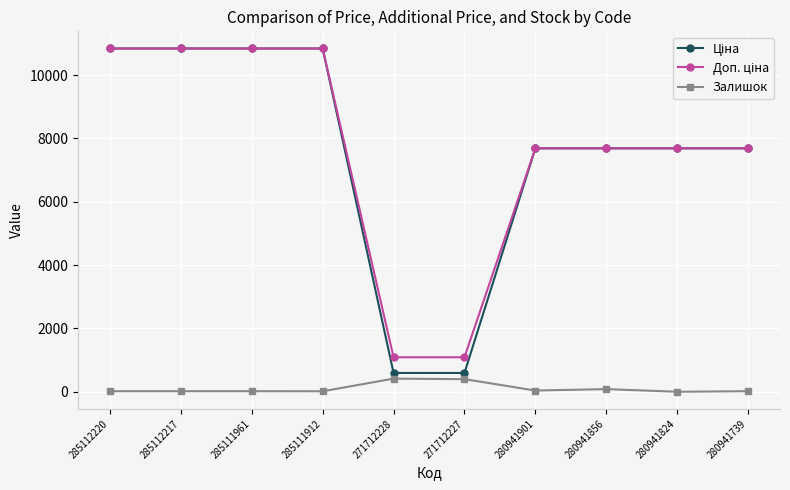

What is the maximum value for Залишок?

414.0